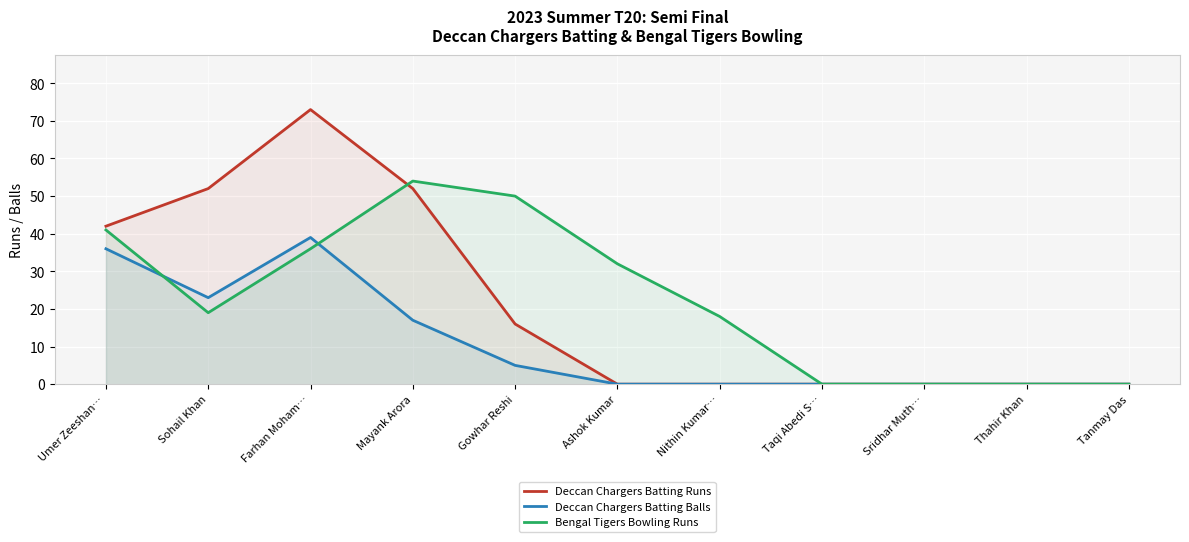

Is the value of Deccan Chargers Batting Balls at Thahir Khan greater than the value of Deccan Chargers Batting Runs at Sohail Khan?

No